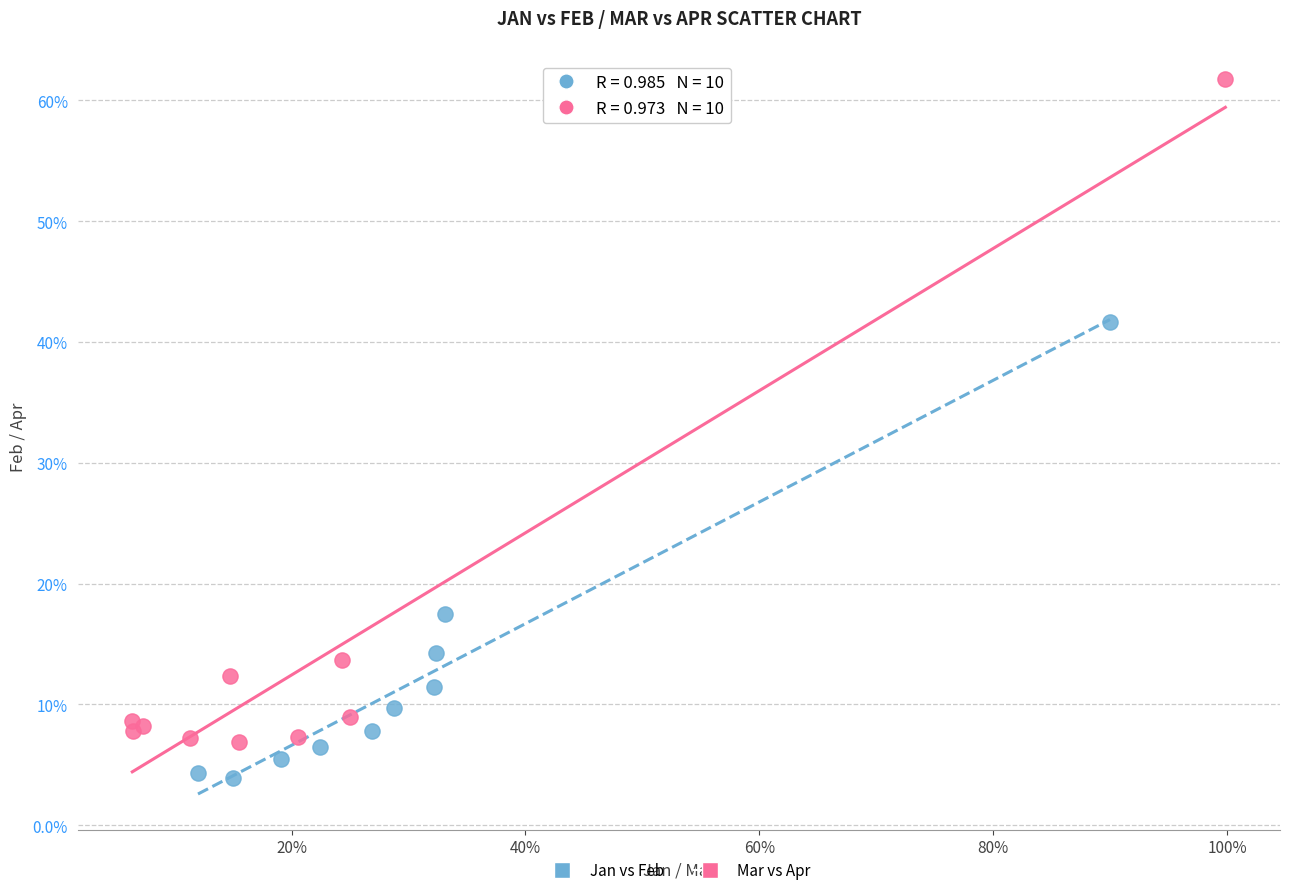

Which series contains the lowest Y value?

Jan vs Feb